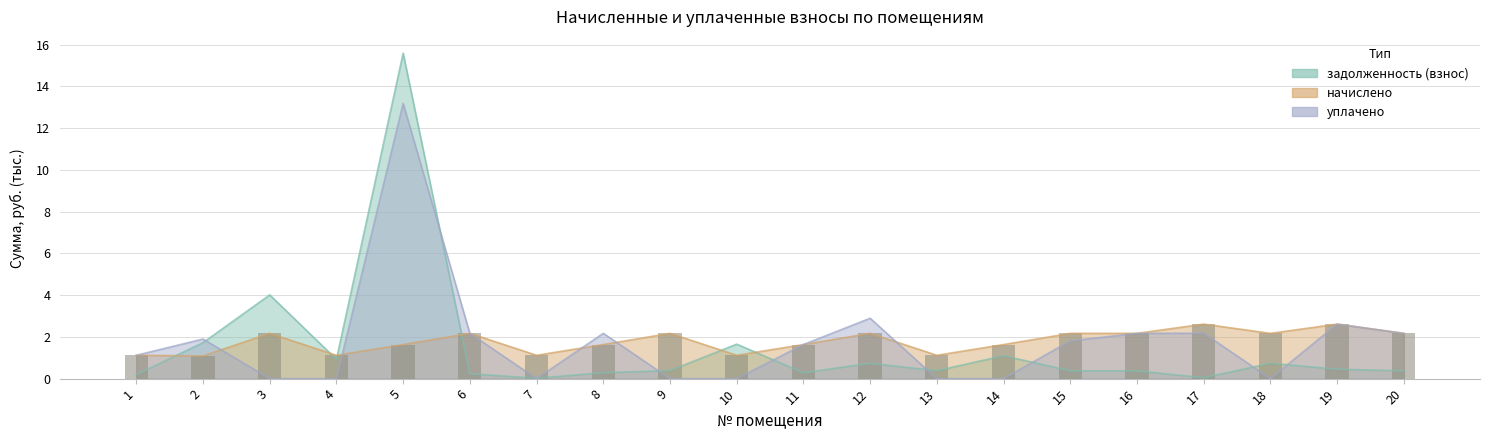

Does the chart contain any negative values?

No